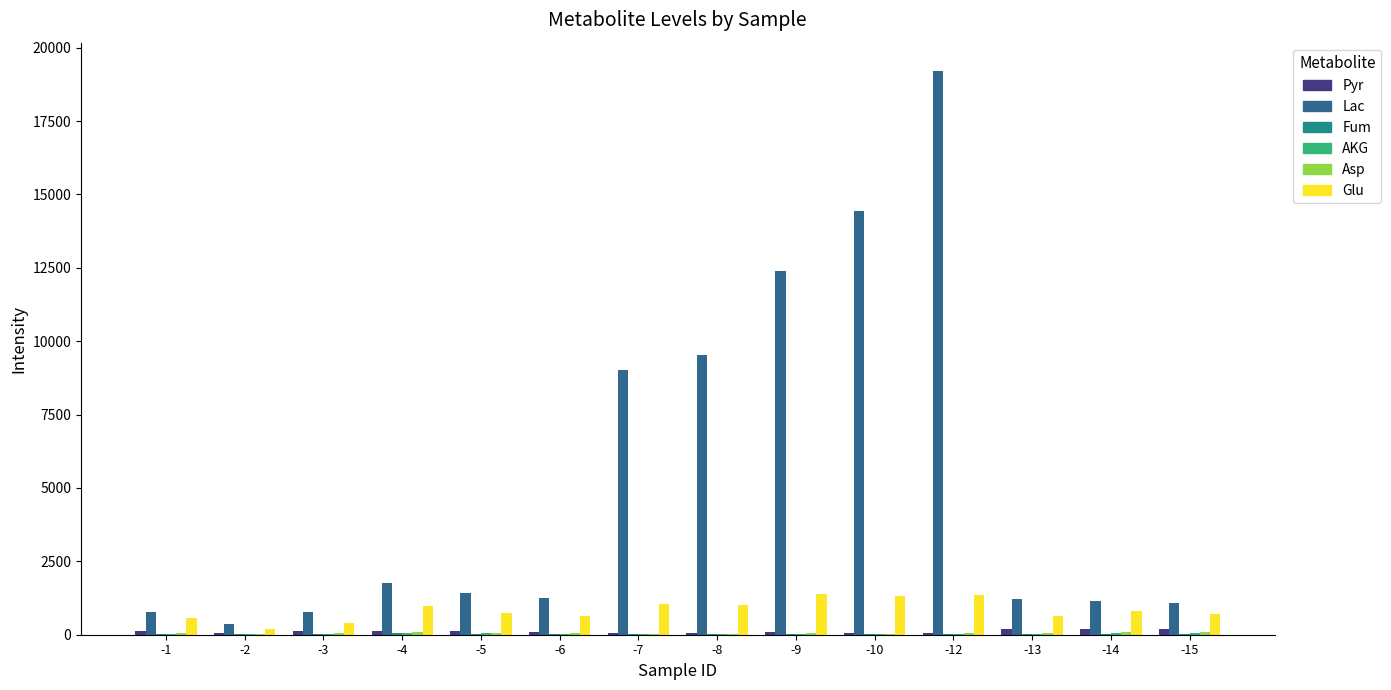

The value of Glu at -12 is 2200.6. True or false?

False